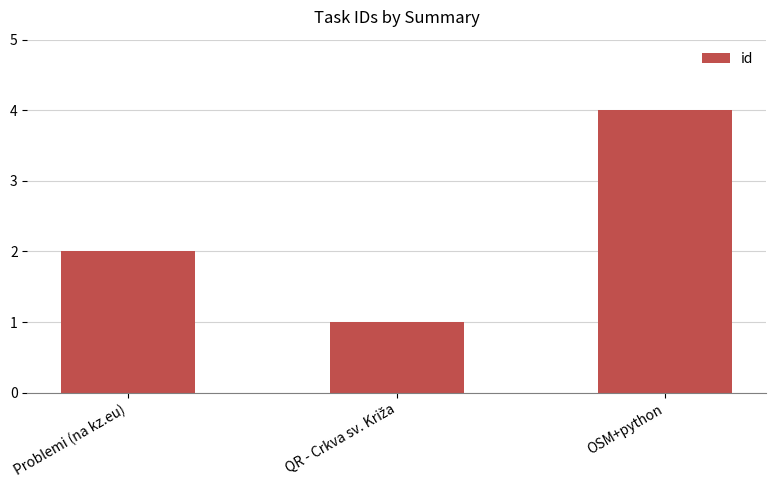

What is the difference between the values at Problemi (na kz.eu) and OSM+python?

2